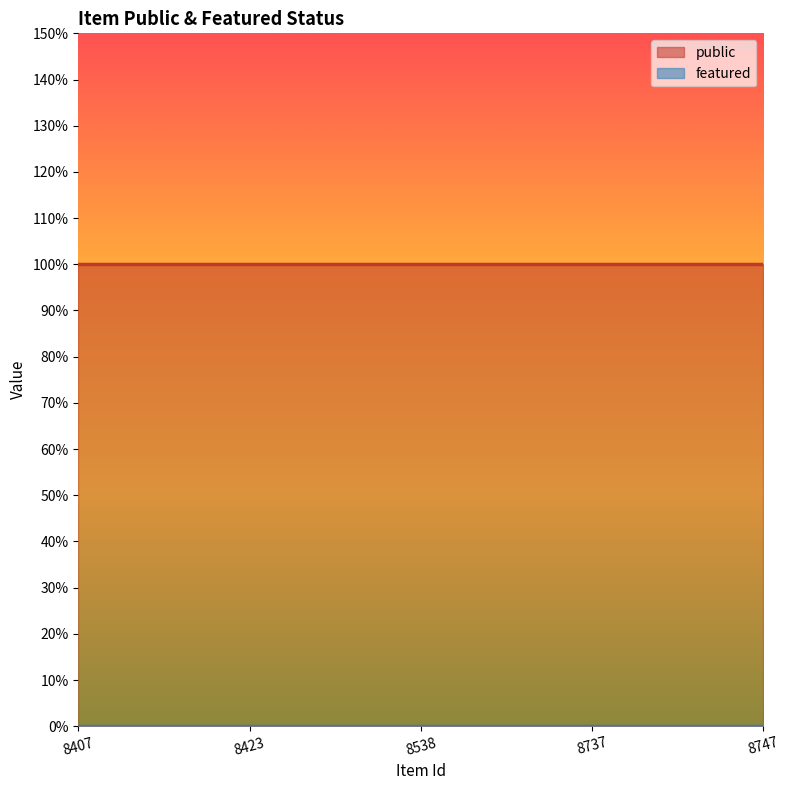

List the series in order of their peak value, highest first.

public, featured